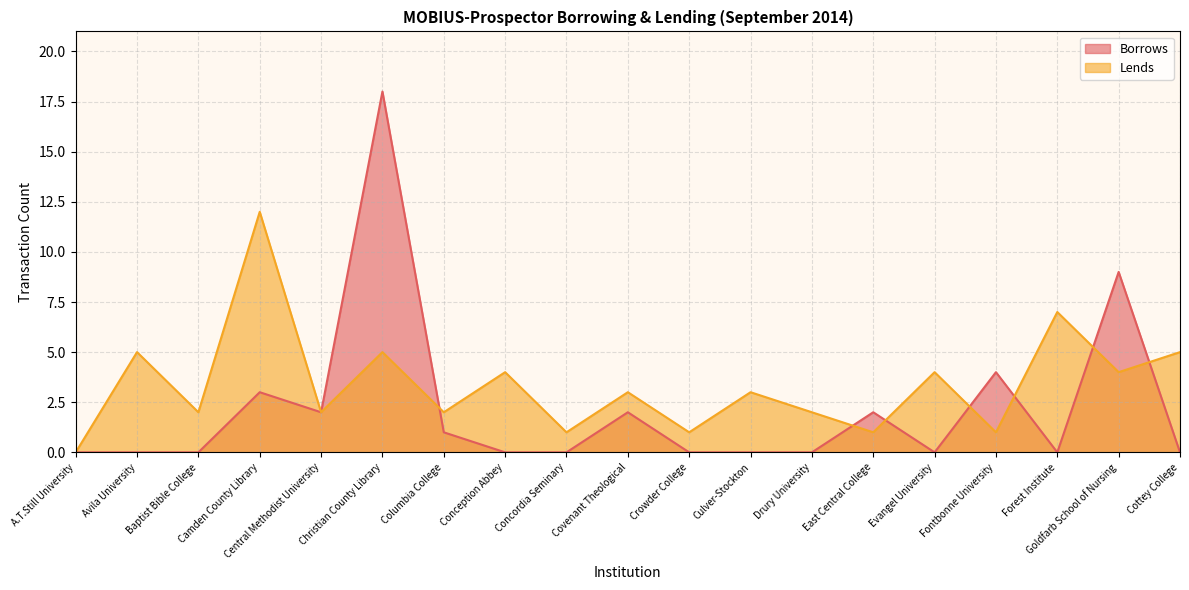

Which category has the lowest value in the Lends series?

A.T.Still University